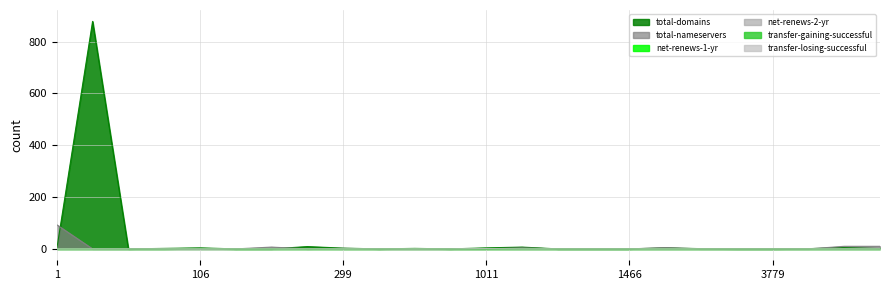

Which series has the largest range (max minus min)?

total-domains